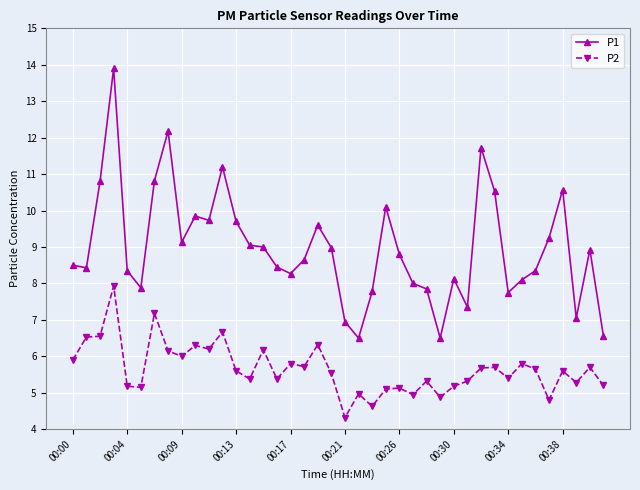

List the series in order of their overall mean, highest first.

P1, P2